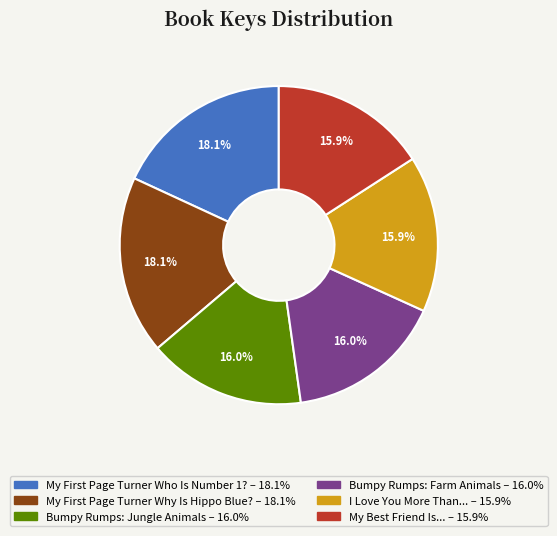

Does any single category account for the majority?

No